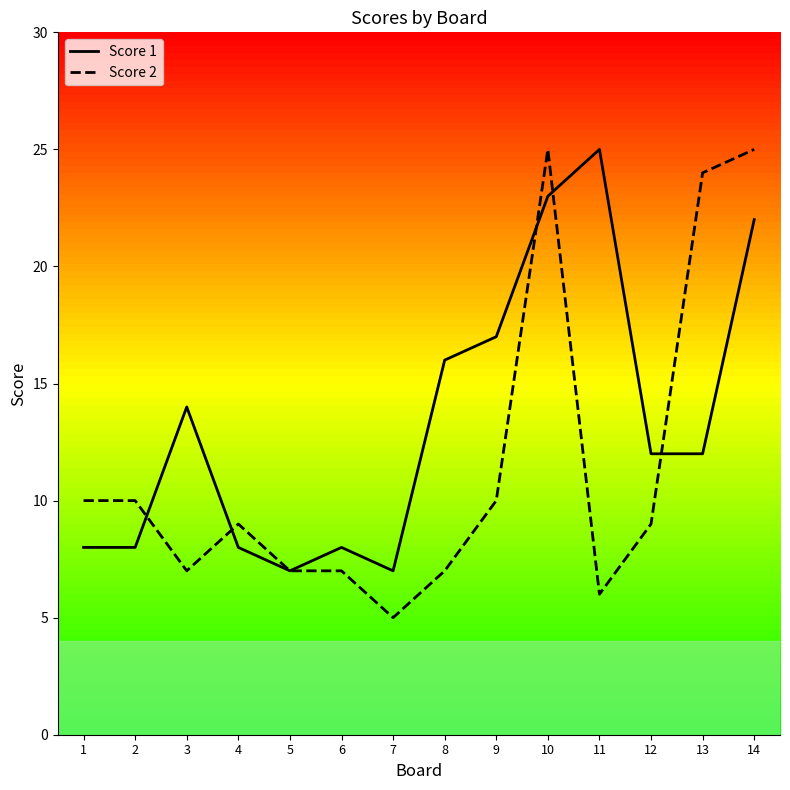

Reading left to right, what are all the values shown in this chart?

Score 1: 8	8	14	8	7	8	7	16	17	23	25	12	12	22
Score 2: 10	10	7	9	7	7	5	7	10	25	6	9	24	25